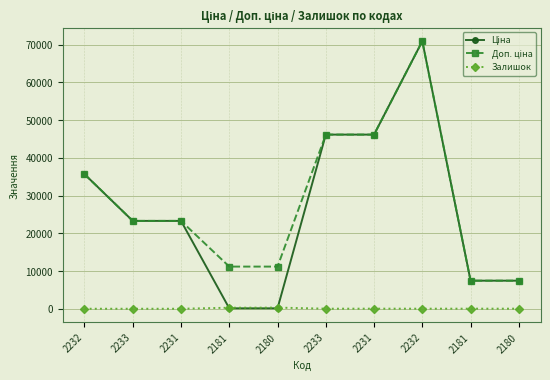

What is the spread (max minus min) of values at 2180?

11057.3